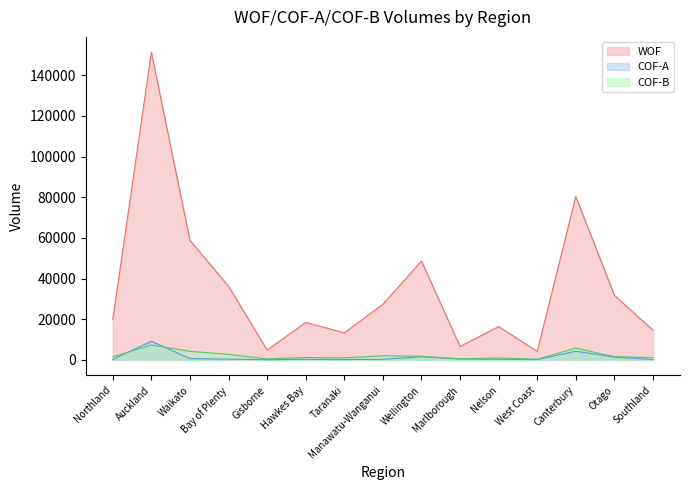

At which category does COF-B reach its first local peak?

Auckland